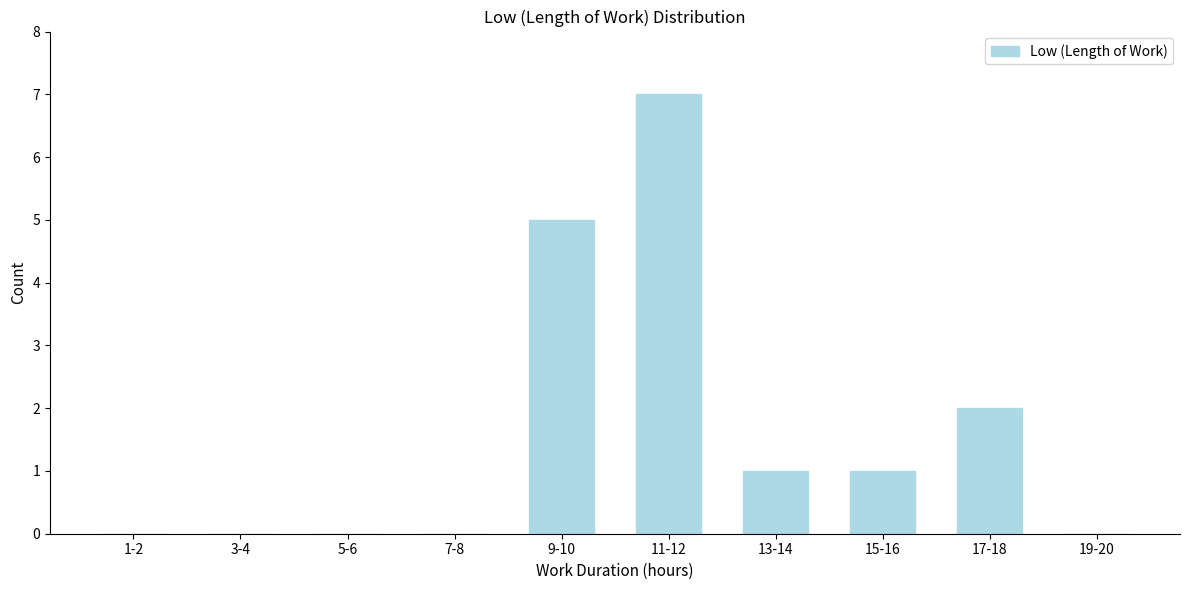

Reading left to right, extract all data points from this chart.

1-2=0	3-4=0	5-6=0	7-8=0	9-10=5	11-12=7	13-14=1	15-16=1	17-18=2	19-20=0